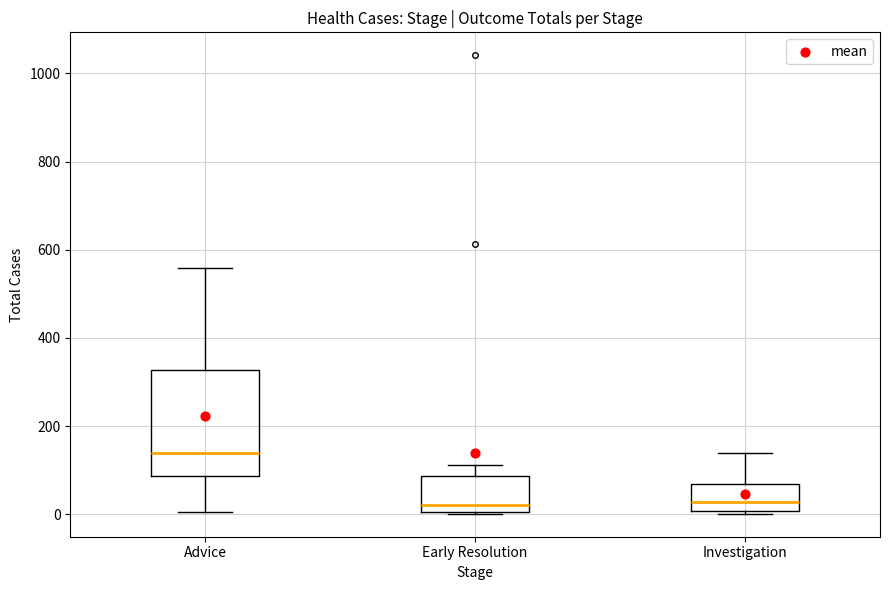

Comparing the boxes themselves (not the whiskers), which one is the tallest?

Advice